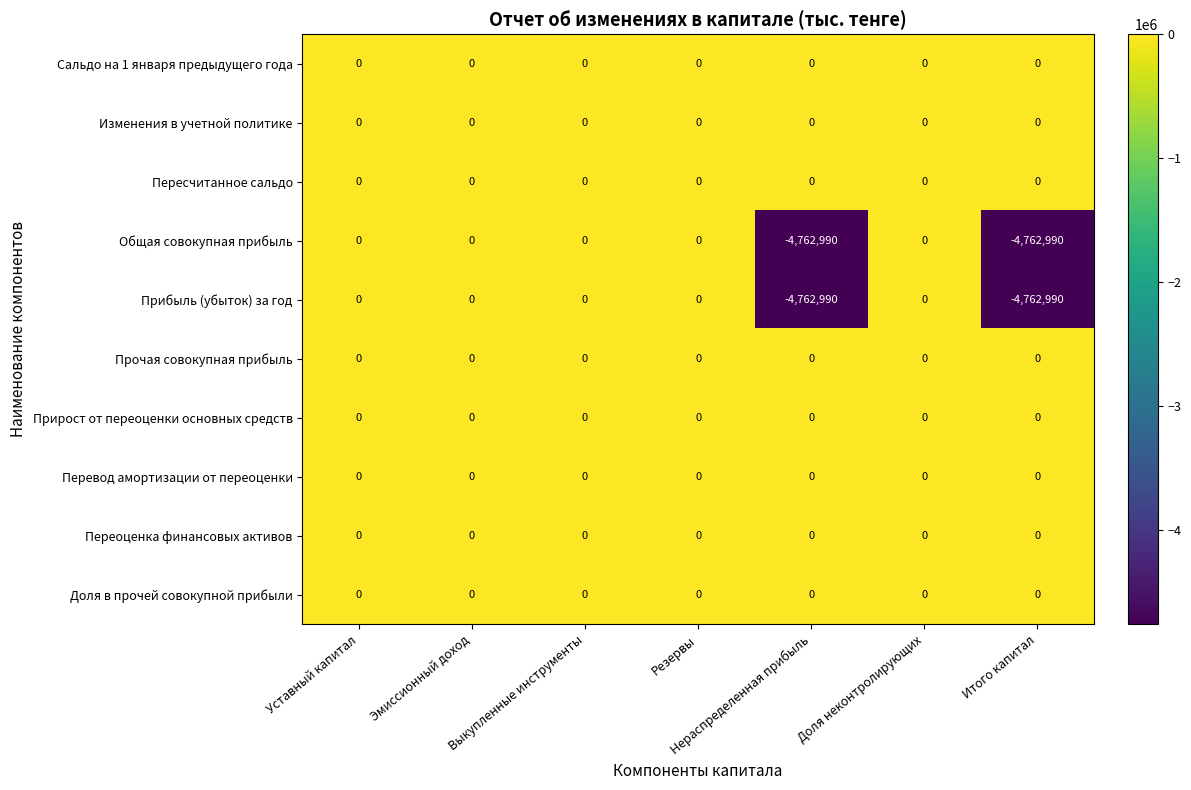

What is the minimum value shown in the chart?

-4762990